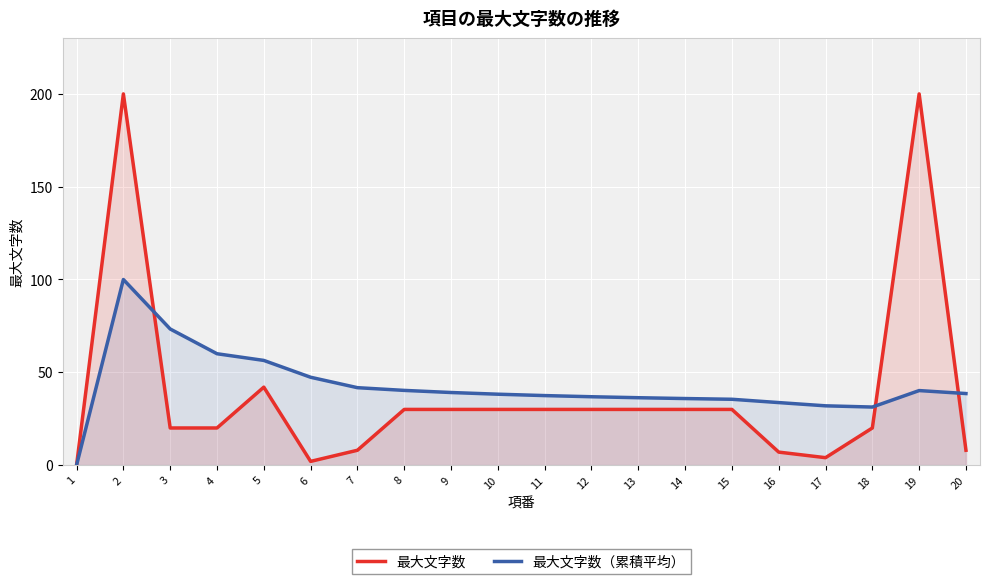

What is the difference between the highest and lowest values at 3?

53.3